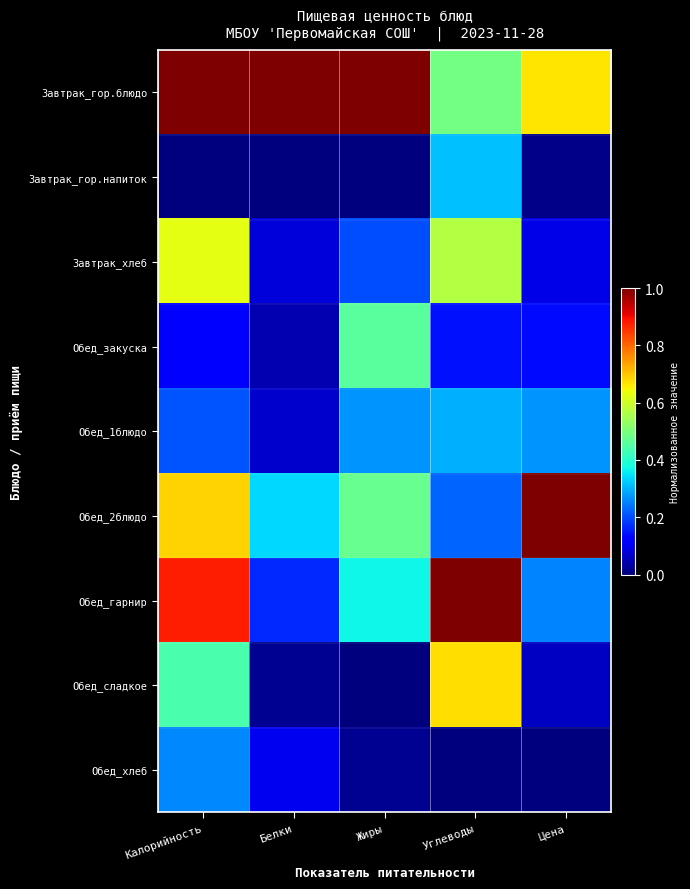

Reading left to right, list all the values displayed in this chart.

Завтрак_гор.блюдо: Калорийность=1.0	Белки=1.0	Жиры=1.0	Углеводы=0.5	Цена=0.7
Завтрак_гор.напиток: Калорийность=0.0	Белки=0.0	Жиры=0.0	Углеводы=0.3	Цена=0.0
Завтрак_хлеб: Калорийность=0.6	Белки=0.1	Жиры=0.2	Углеводы=0.6	Цена=0.1
Обед_закуска: Калорийность=0.1	Белки=0.0	Жиры=0.5	Углеводы=0.1	Цена=0.1
Обед_1блюдо: Калорийность=0.2	Белки=0.1	Жиры=0.3	Углеводы=0.3	Цена=0.3
Обед_2блюдо: Калорийность=0.7	Белки=0.3	Жиры=0.5	Углеводы=0.2	Цена=1.0
Обед_гарнир: Калорийность=0.9	Белки=0.2	Жиры=0.4	Углеводы=1.0	Цена=0.3
Обед_сладкое: Калорийность=0.4	Белки=0.0	Жиры=0.0	Углеводы=0.7	Цена=0.1
Обед_хлеб: Калорийность=0.3	Белки=0.1	Жиры=0.0	Углеводы=0.0	Цена=0.0